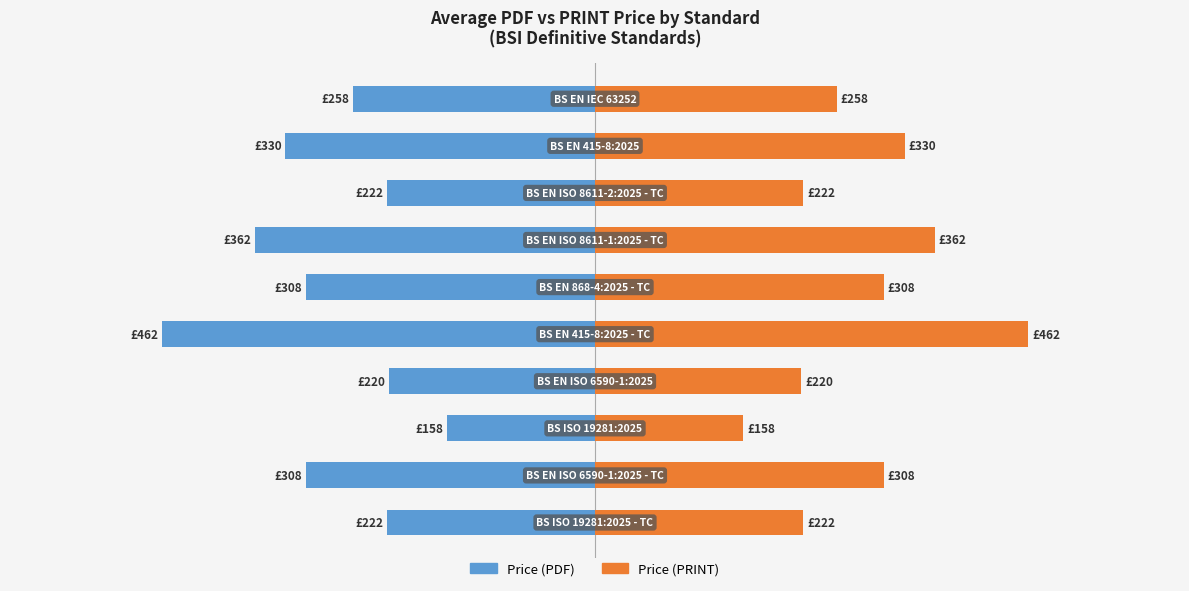

Read the Price (PRINT) value at 5, to the nearest 10.

310